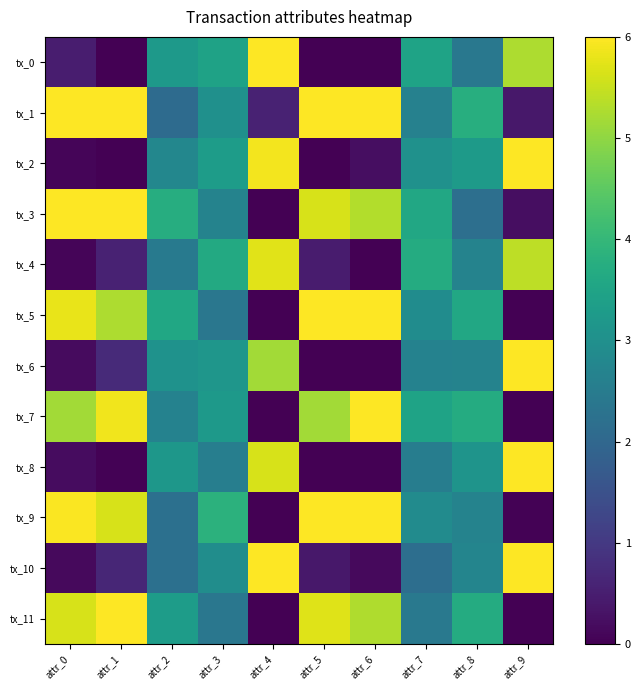

What is the total value across all series at attr_0?

35.7